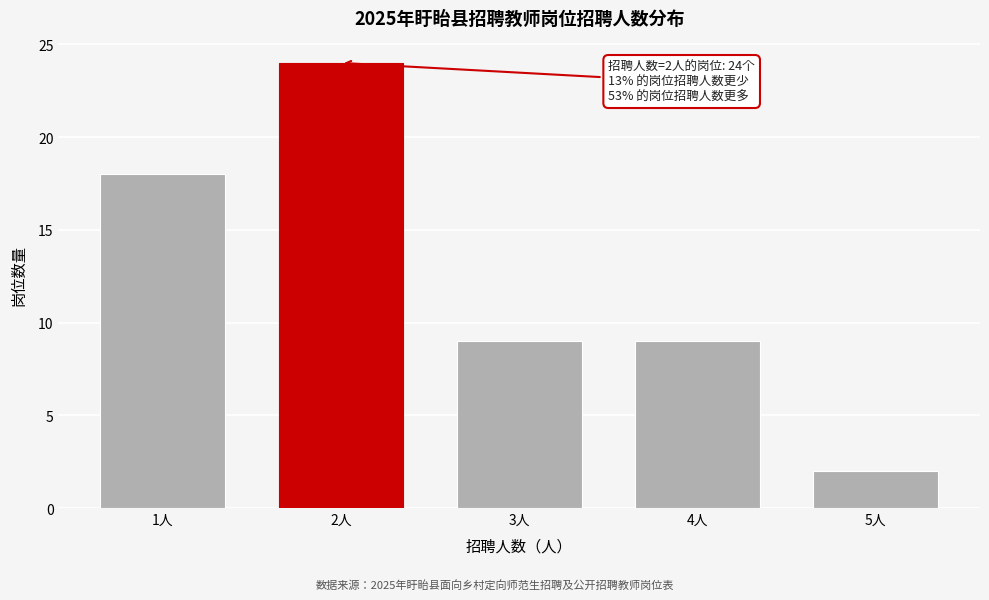

Reading left to right, transcribe all the data shown in this chart.

18	24	9	9	2